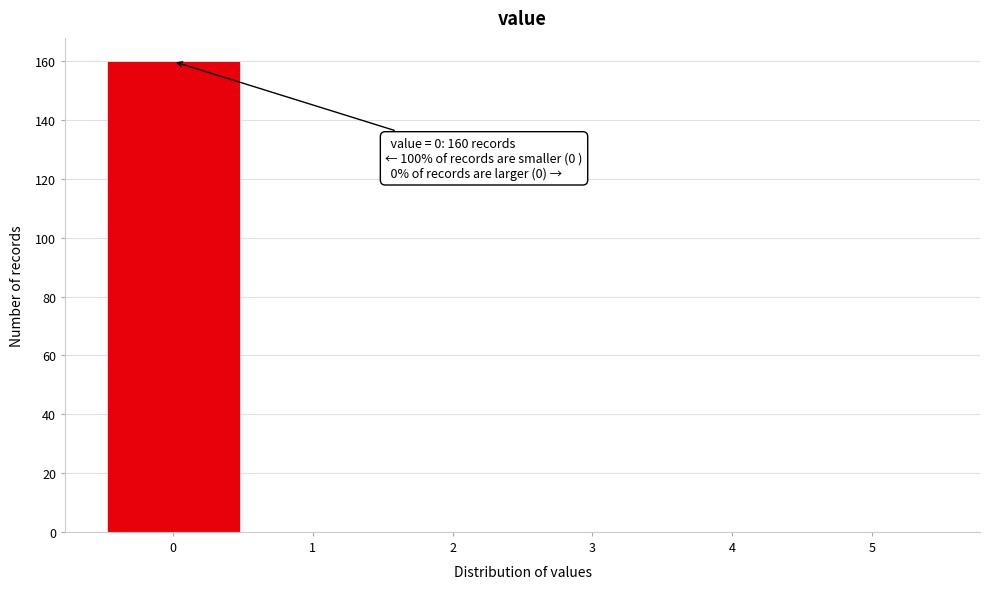

Over which range of the x-axis is the bar tallest?

-0.5 to 0.5